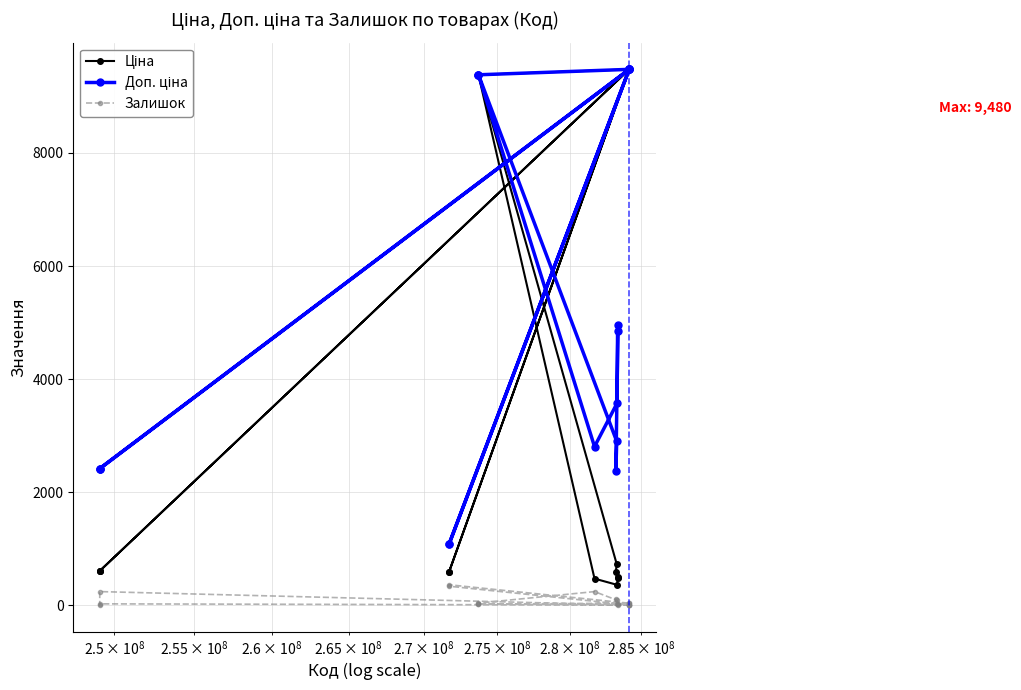

Does the chart have visible grid lines?

Yes